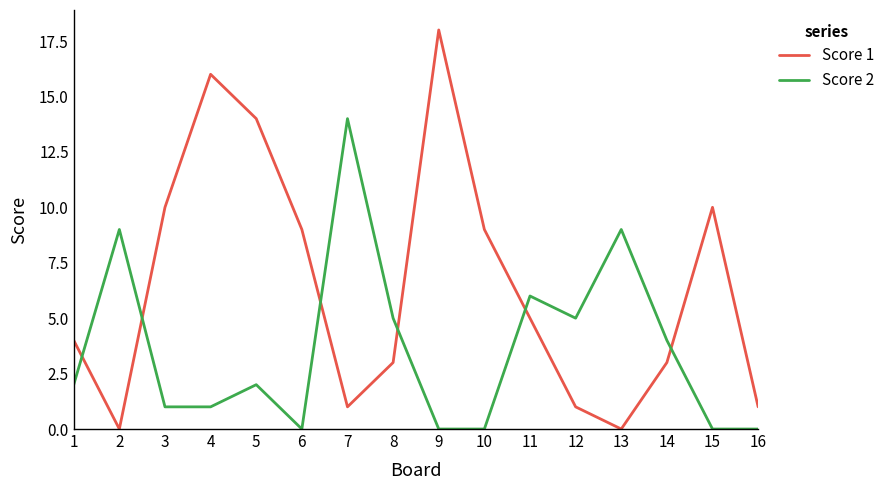

What are all the series names shown in the legend?

Score 1, Score 2